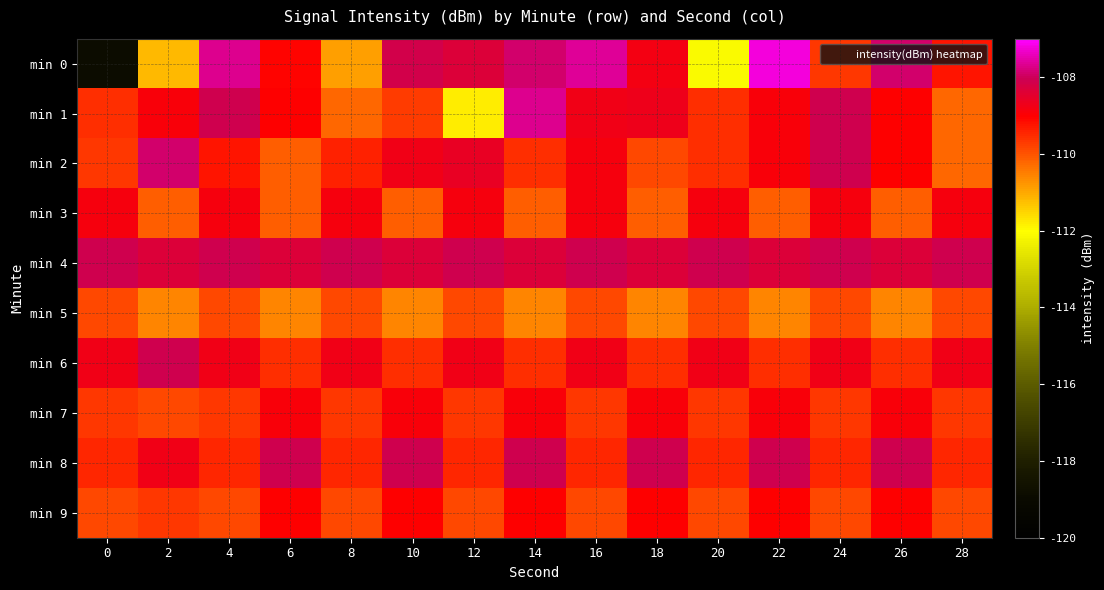

Which series has the largest range (max minus min)?

min 0